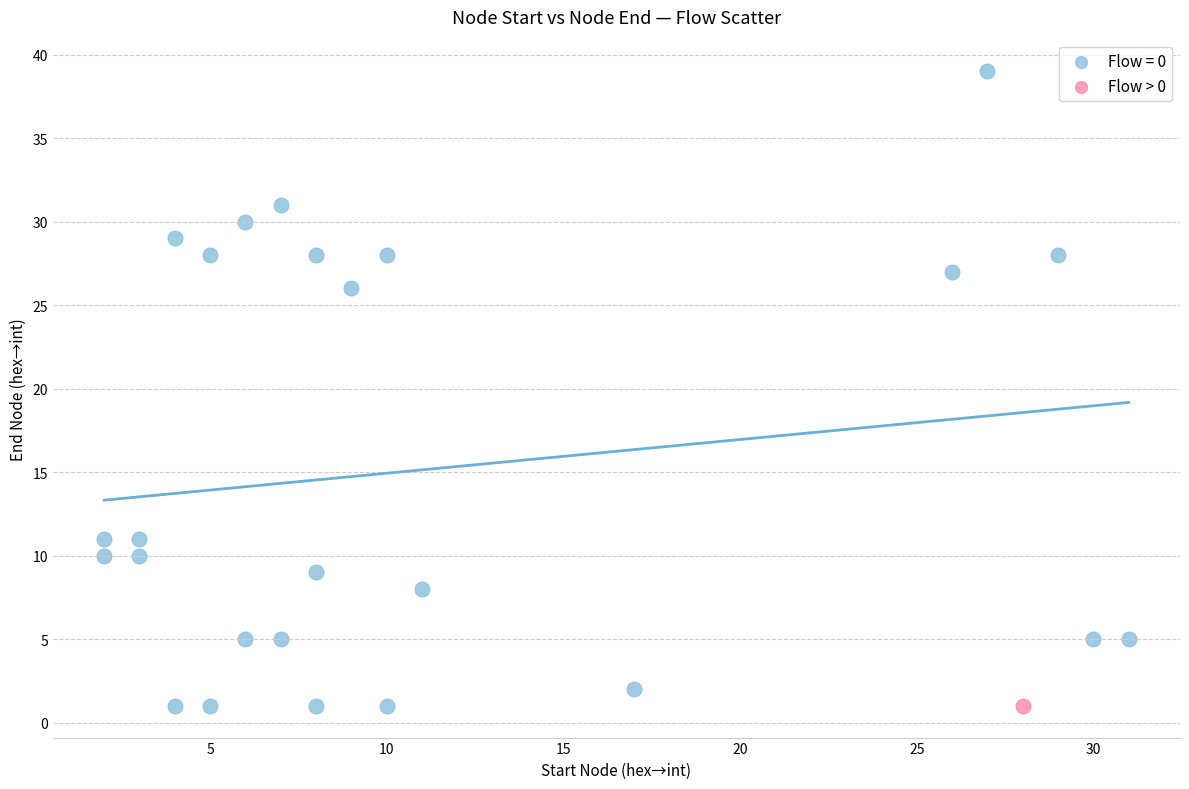

What are all the series names shown in the legend?

Flow = 0, Flow > 0